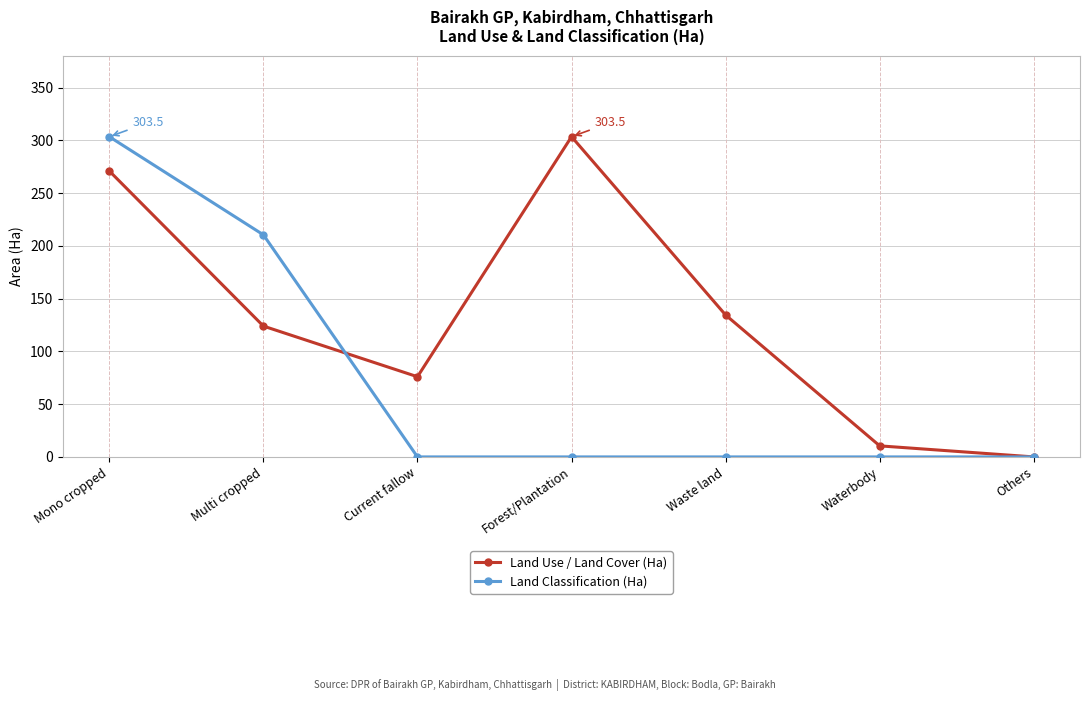

Reading left to right, what are all the values shown in this chart?

Land Use / Land Cover (Ha): 271.0	124.0	76.0	303.5	134.5	10.5	0.0
Land Classification (Ha): 303.5	210.5	0.0	0.0	0.0	0.0	0.0